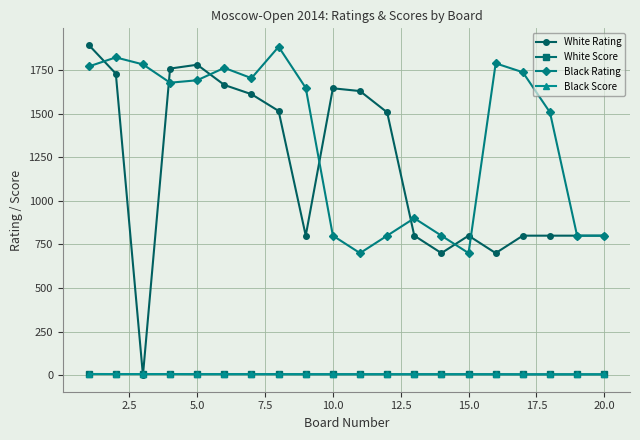

What are all the series names shown in the legend?

White Rating, White Score, Black Rating, Black Score